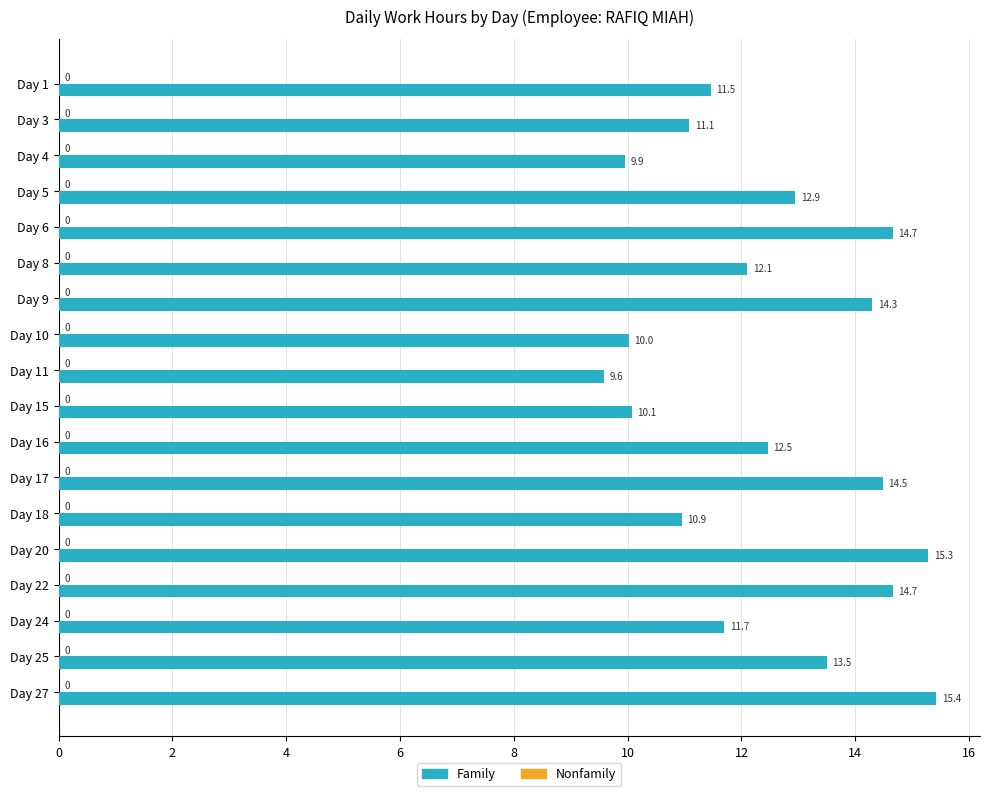

Is it true that the value at Day 11 is 9.6?

True